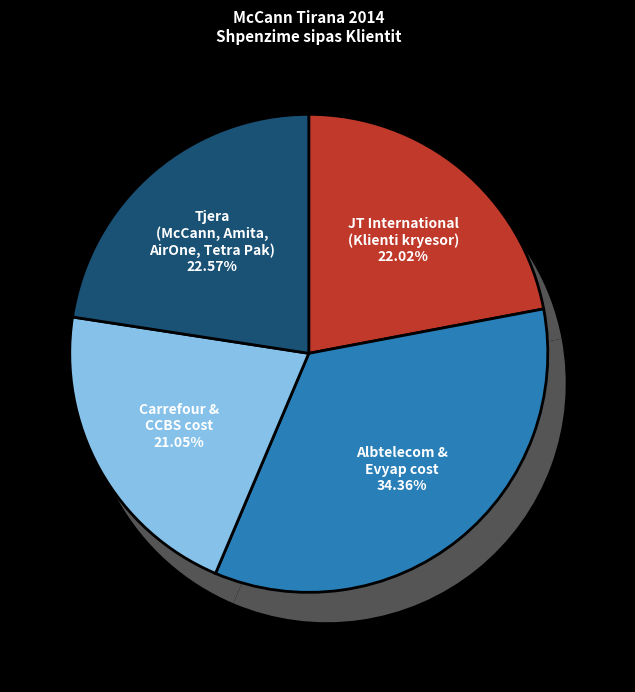

Combined, do JT International (Klienti kryesor) and Albtelecom & Evyap cost account for over 50%?

Yes